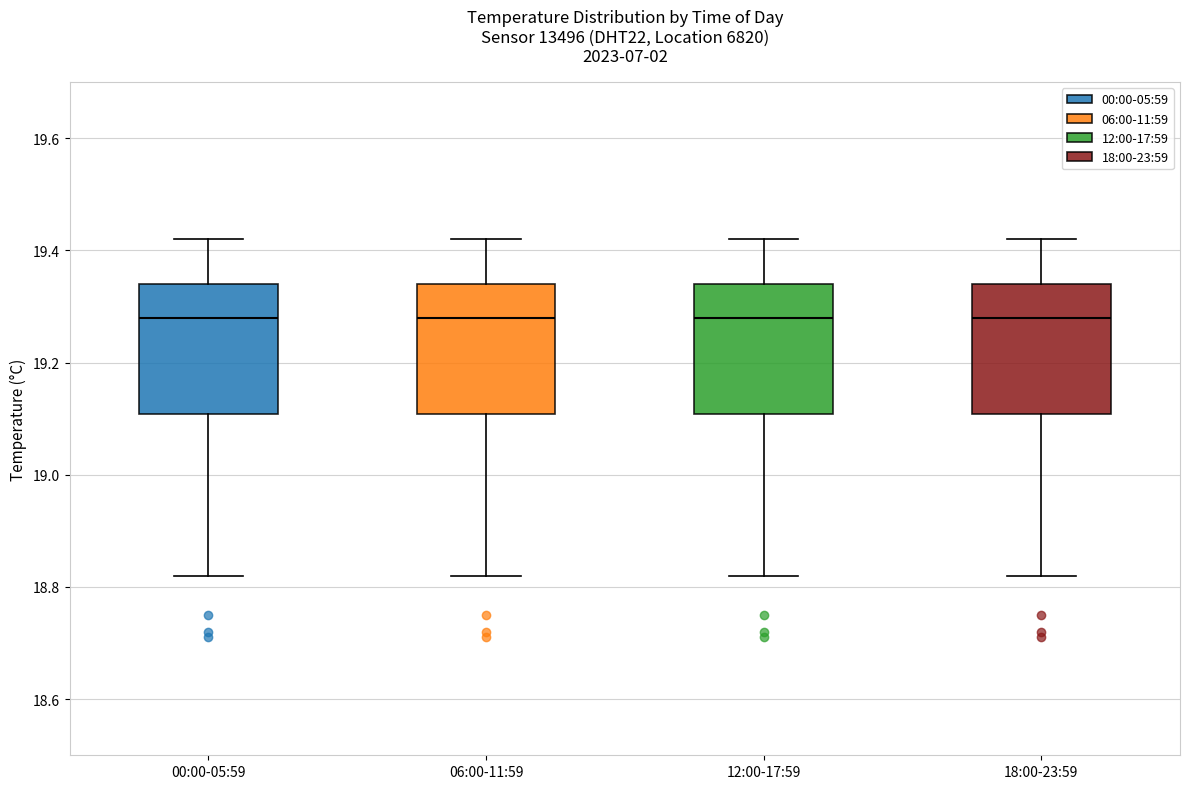

Reading left to right, read every box against the y-axis: the position of its median line, the range the box covers, and the ends of its whiskers. The values are not printed on the chart, so give them approximately, as read against the axis.

00:00-05:59: median 19.28, box 19.10 to 19.34, whiskers 18.82 to 19.42
06:00-11:59: median 19.28, box 19.10 to 19.34, whiskers 18.82 to 19.42
12:00-17:59: median 19.28, box 19.10 to 19.34, whiskers 18.82 to 19.42
18:00-23:59: median 19.28, box 19.10 to 19.34, whiskers 18.82 to 19.42